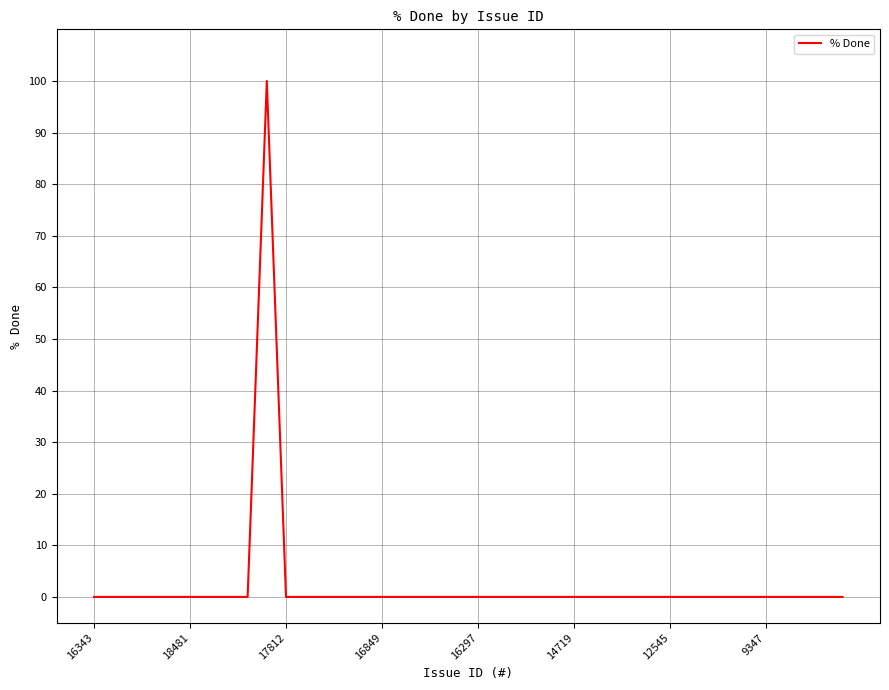

What is the greatest value displayed?

100